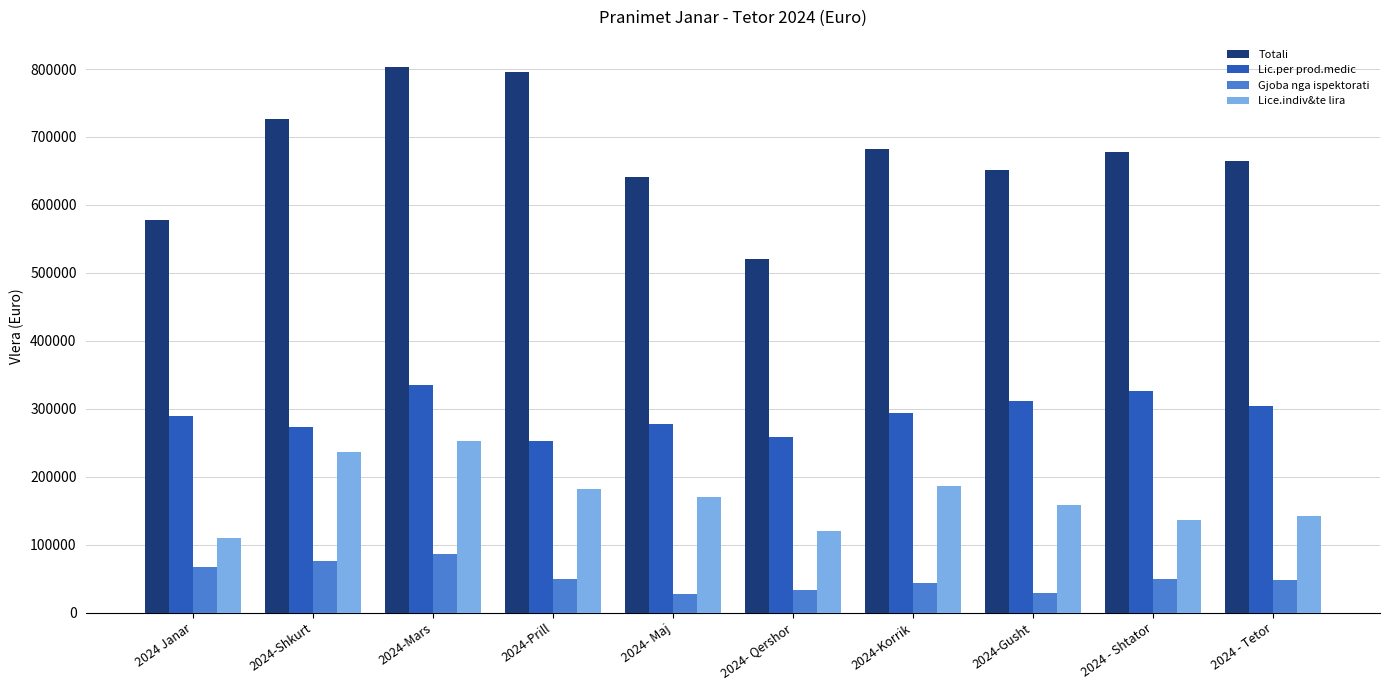

What is the maximum value shown in the chart?

803080.3